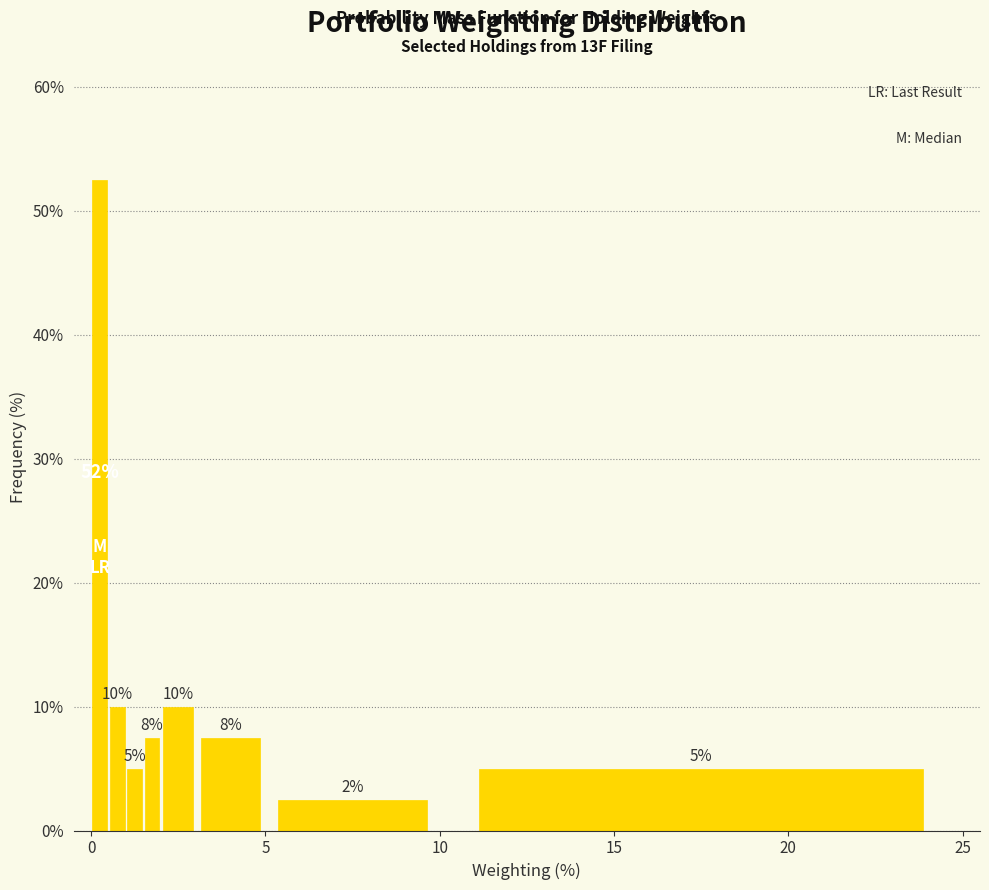

Around what value on the x-axis is the tallest bar? Give the approximate position of its centre, as read against the axis.

0.5